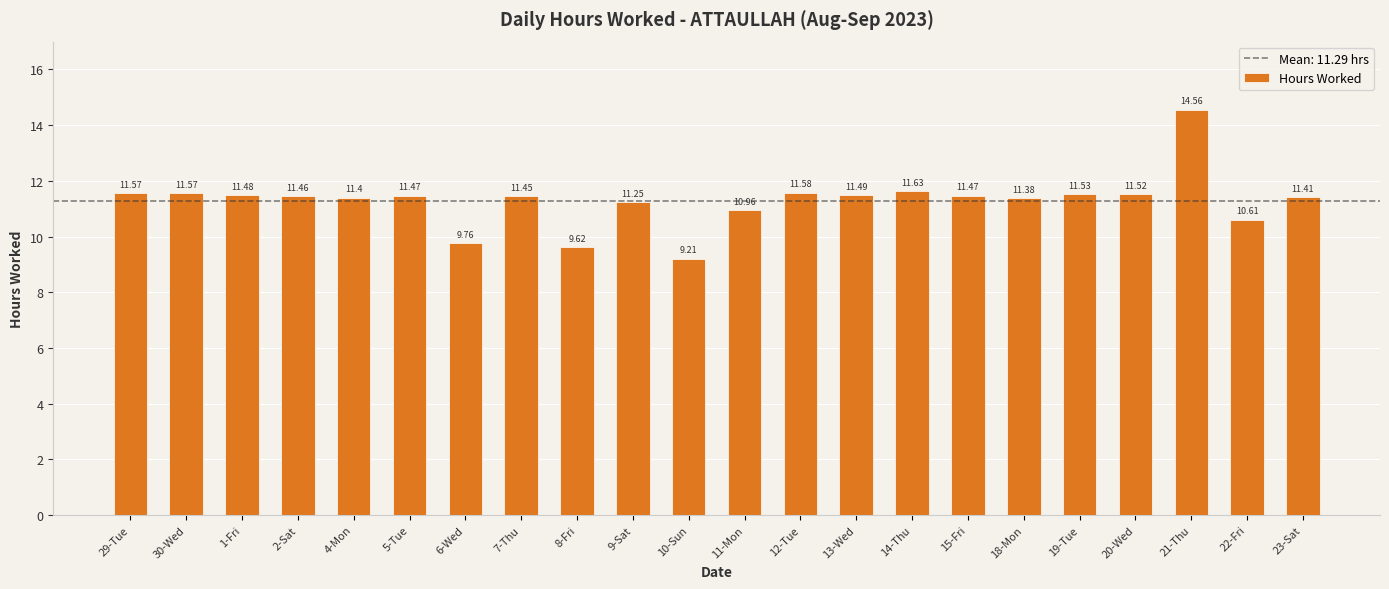

Which category has the lowest value across all series?

10-Sun